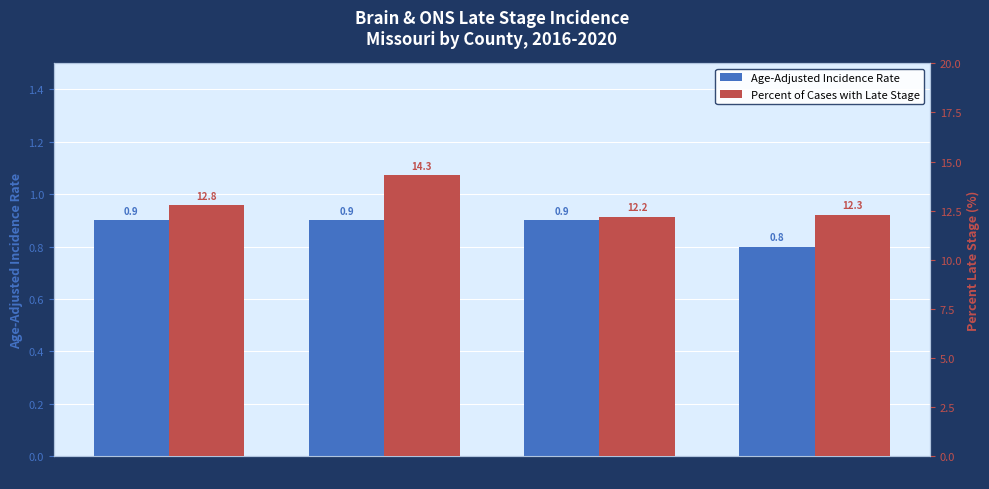

How many categories are shown in the chart?

4